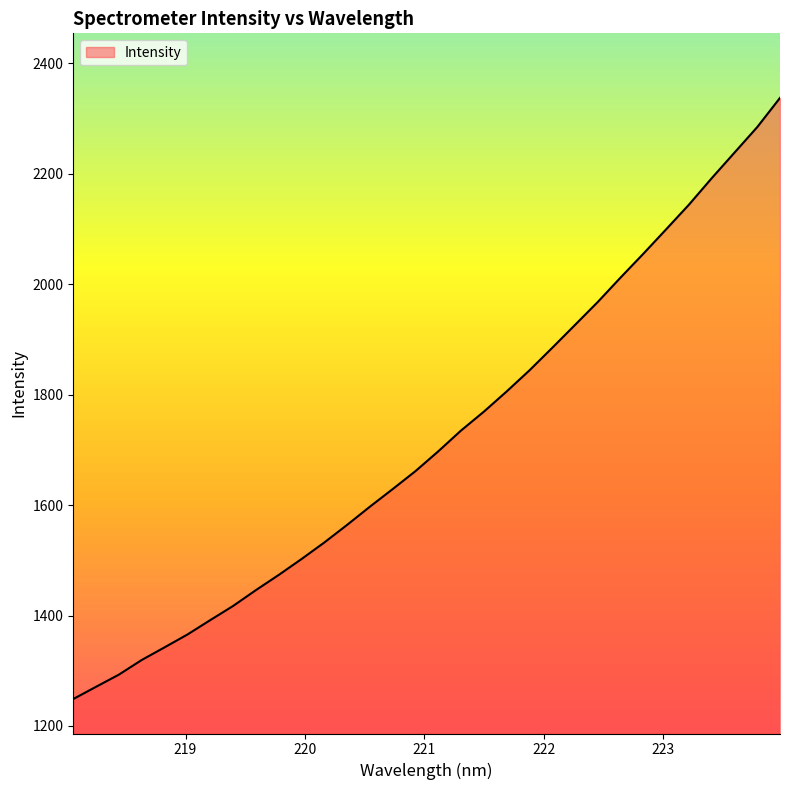

What is the average value?

1720.2